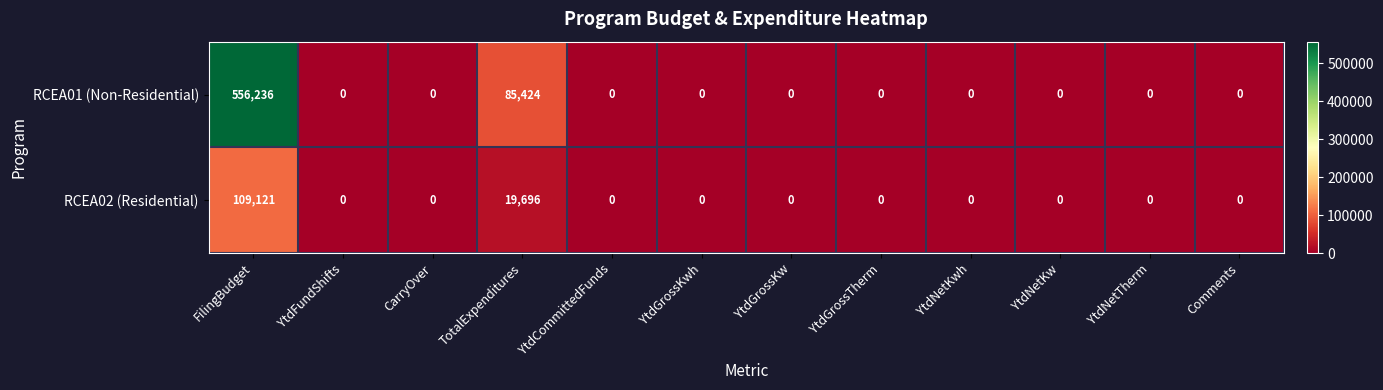

What is the average value of the RCEA02 (Residential) series?

10735